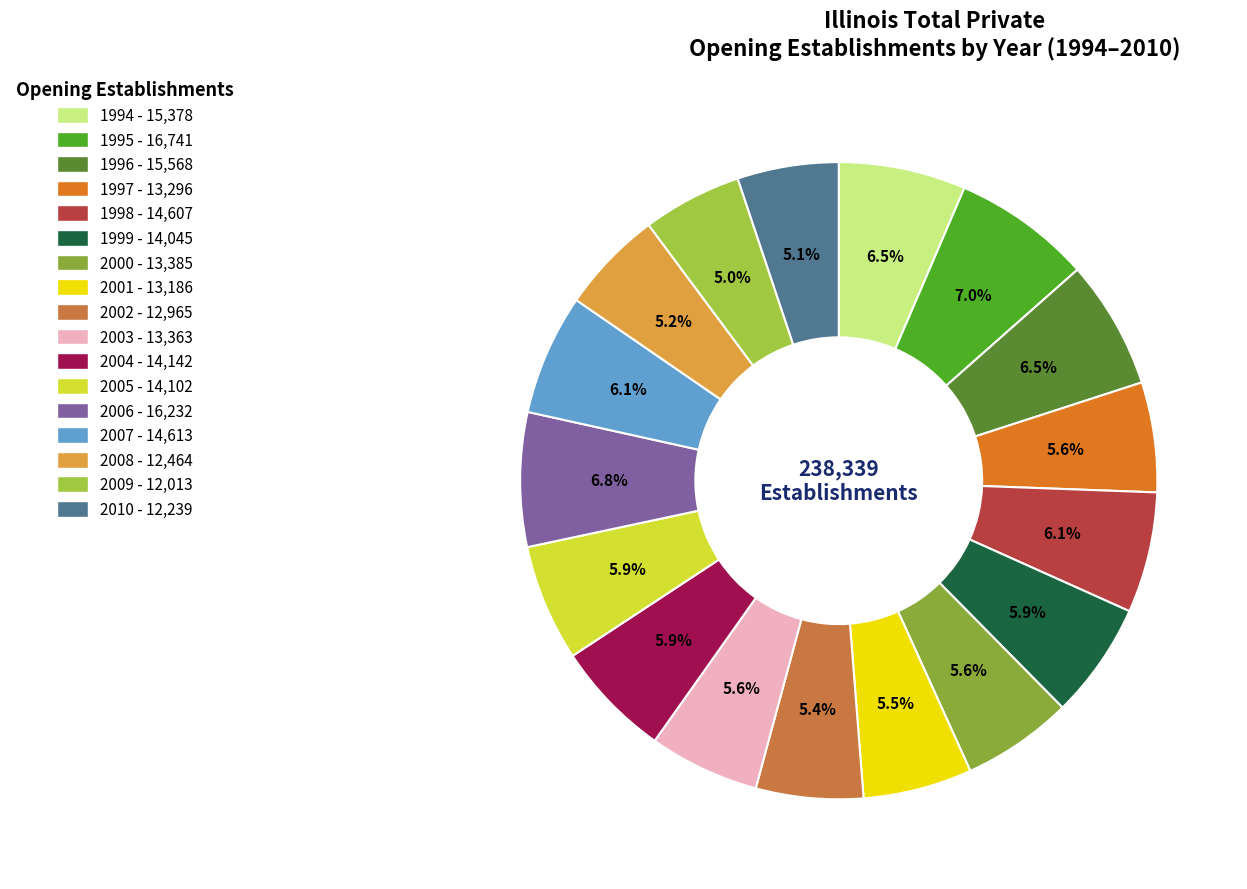

Rank the categories by value from lowest to highest.

2009, 2010, 2008, 2002, 2001, 1997, 2003, 2000, 1999, 2005, 2004, 1998, 2007, 1994, 1996, 2006, 1995